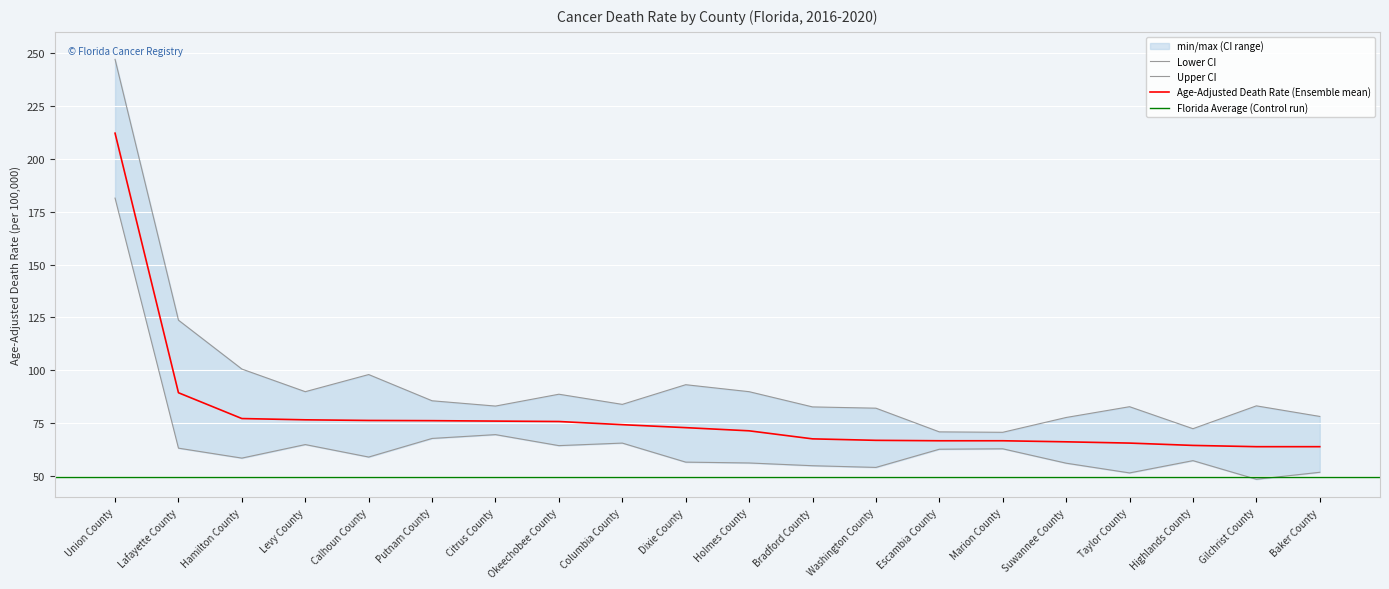

Reading left to right, what are all the values shown in this chart?

Age-Adjusted Death Rate: Union County=212.1	Lafayette County=89.4	Hamilton County=77.2	Levy County=76.6	Calhoun County=76.3	Putnam County=76.2	Citrus County=76.0	Okeechobee County=75.8	Columbia County=74.3	Dixie County=72.9	Holmes County=71.4	Bradford County=67.6	Washington County=66.9	Escambia County=66.7	Marion County=66.7	Suwannee County=66.2	Taylor County=65.6	Highlands County=64.5	Gilchrist County=63.9	Baker County=63.9
Lower CI: Union County=181.4	Lafayette County=63.2	Hamilton County=58.5	Levy County=64.9	Calhoun County=59.0	Putnam County=67.8	Citrus County=69.6	Okeechobee County=64.4	Columbia County=65.6	Dixie County=56.6	Holmes County=56.2	Bradford County=54.9	Washington County=54.1	Escambia County=62.7	Marion County=62.9	Suwannee County=56.1	Taylor County=51.5	Highlands County=57.3	Gilchrist County=48.5	Baker County=51.8
Upper CI: Union County=247.0	Lafayette County=123.7	Hamilton County=100.6	Levy County=89.9	Calhoun County=98.0	Putnam County=85.6	Citrus County=83.1	Okeechobee County=88.7	Columbia County=83.9	Dixie County=93.2	Holmes County=89.9	Bradford County=82.7	Washington County=82.1	Escambia County=70.9	Marion County=70.7	Suwannee County=77.7	Taylor County=82.8	Highlands County=72.4	Gilchrist County=83.2	Baker County=78.2